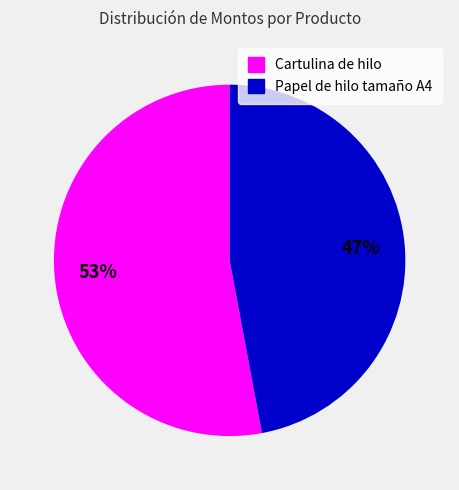

Is Papel de hilo tamaño A4 the majority of the pie?

No